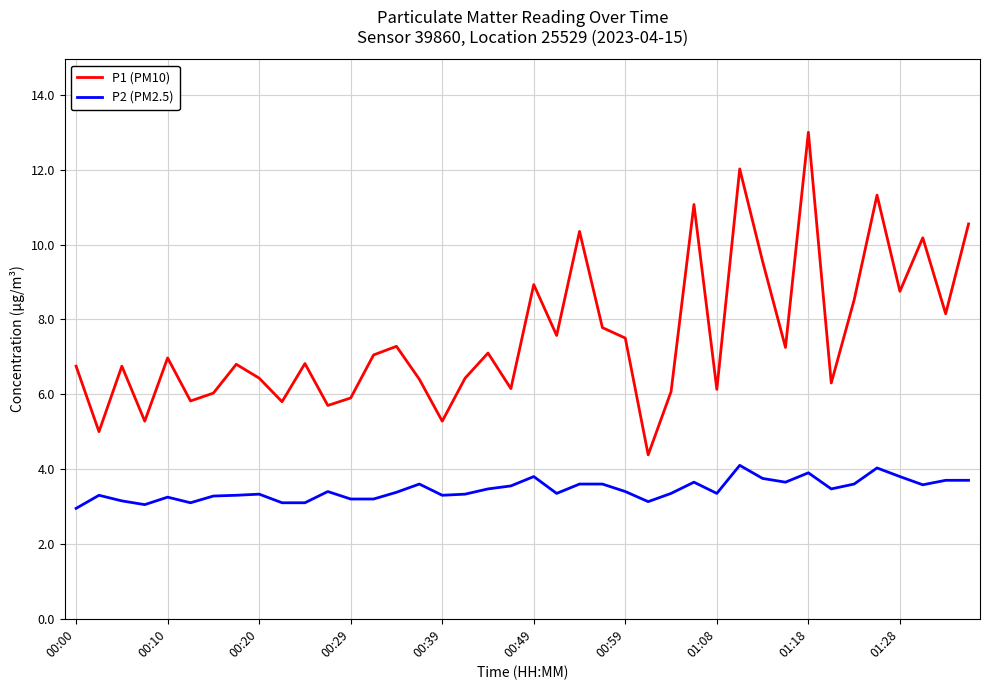

True or false: P1 (PM10) and P2 (PM2.5) intersect in this chart.

False